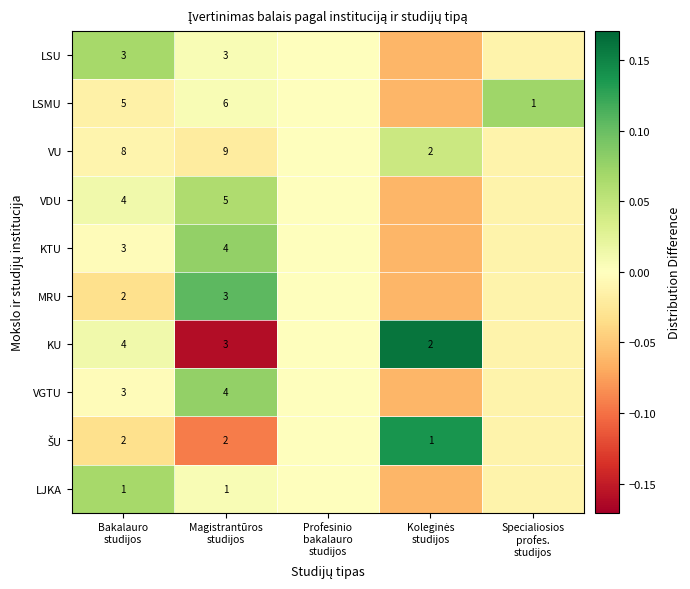

At how many categories does at least one series exceed 0?

4